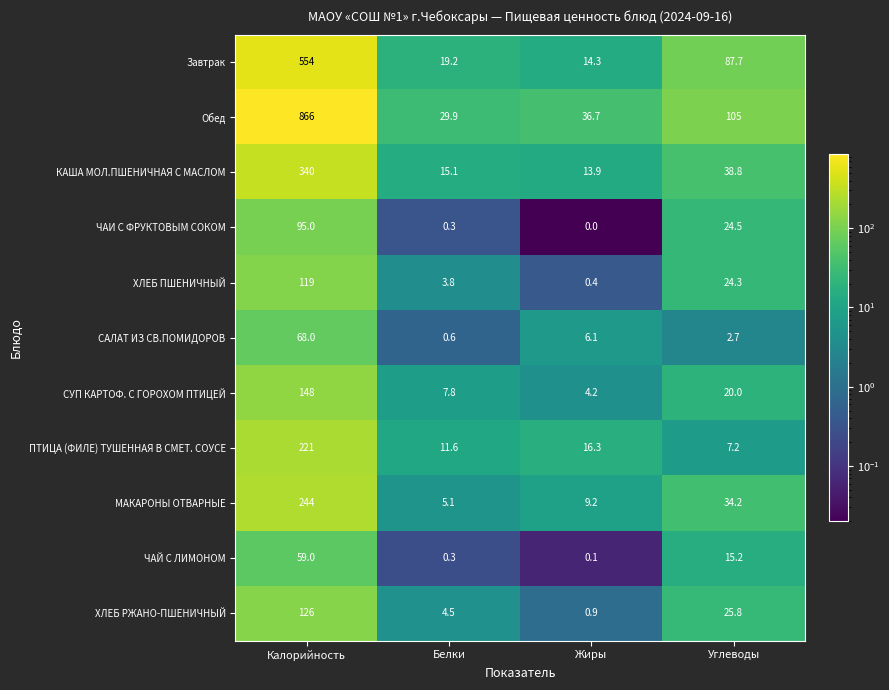

Rank the series at Калорийность from lowest to highest value.

ЧАЙ С ЛИМОНОМ, САЛАТ ИЗ СВ.ПОМИДОРОВ, ЧАИ С ФРУКТОВЫМ СОКОМ, ХЛЕБ ПШЕНИЧНЫЙ, ХЛЕБ РЖАНО-ПШЕНИЧНЫЙ, СУП КАРТОФ. С ГОРОХОМ ПТИЦЕЙ, ПТИЦА (ФИЛЕ) ТУШЕННАЯ В СМЕТ. СОУСЕ, МАКАРОНЫ ОТВАРНЫЕ, КАША МОЛ.ПШЕНИЧНАЯ С МАСЛОМ, Завтрак, Обед